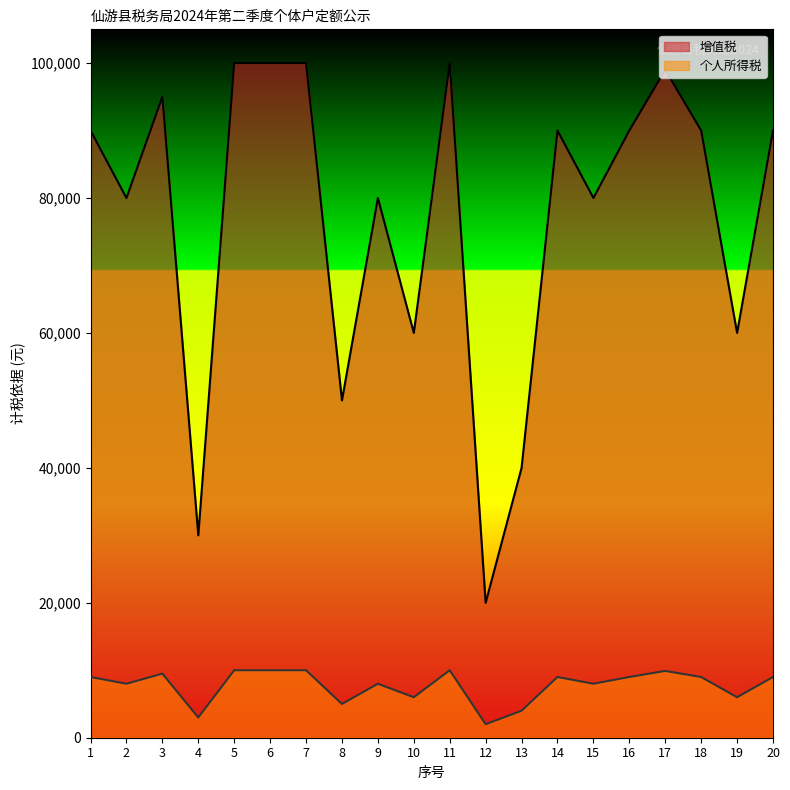

At 5, list the series in order from smallest to largest.

个人所得税, 增值税